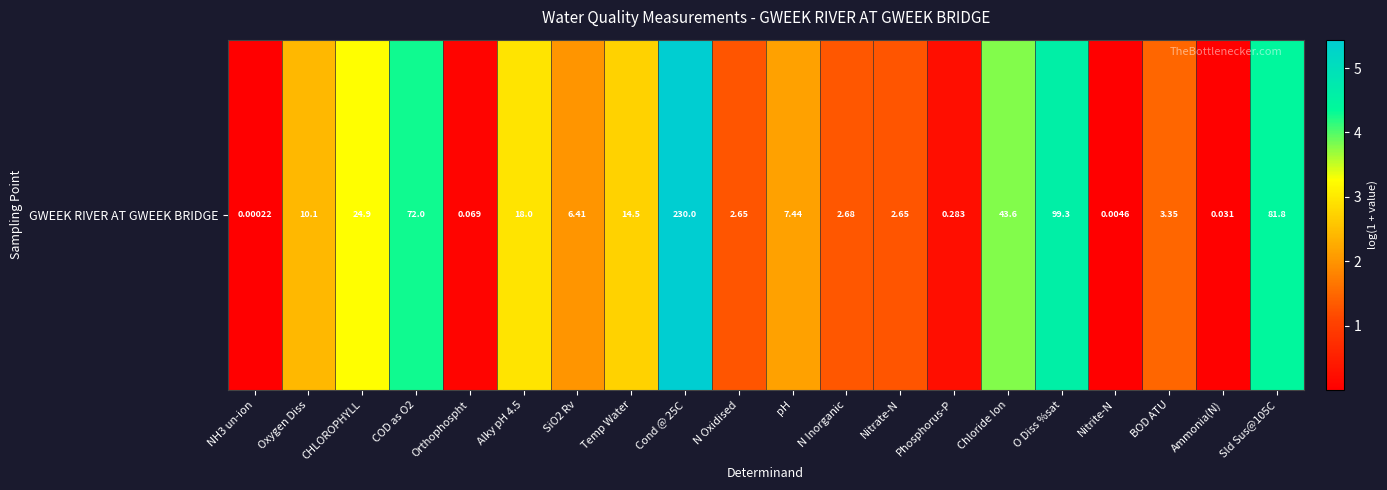

What is the difference between the values at O Diss %sat and COD as O2?

0.3